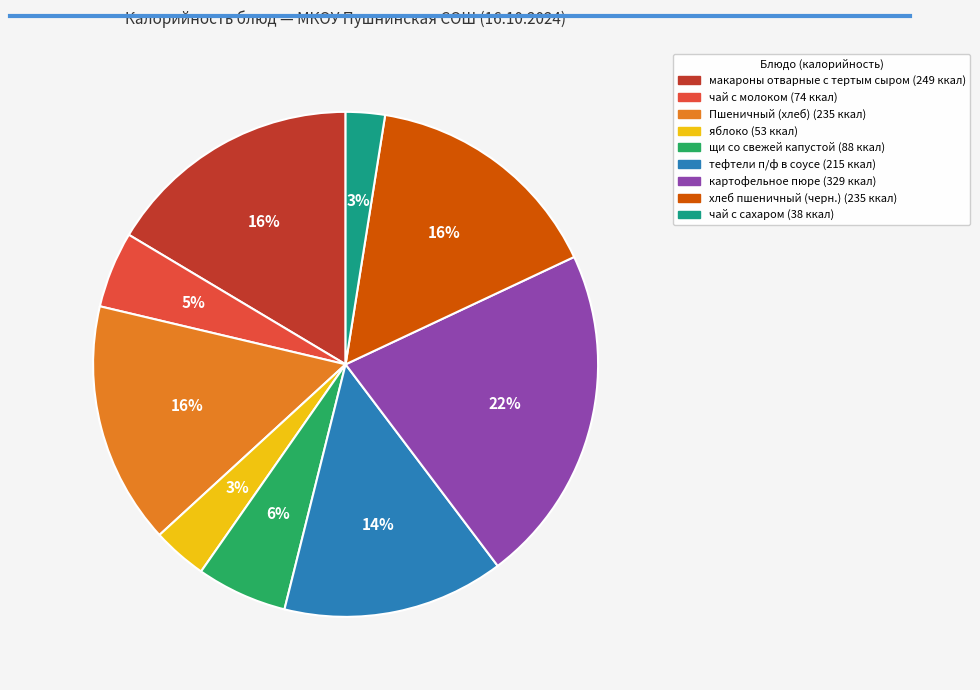

Is there any slice that represents more than half of the pie?

No